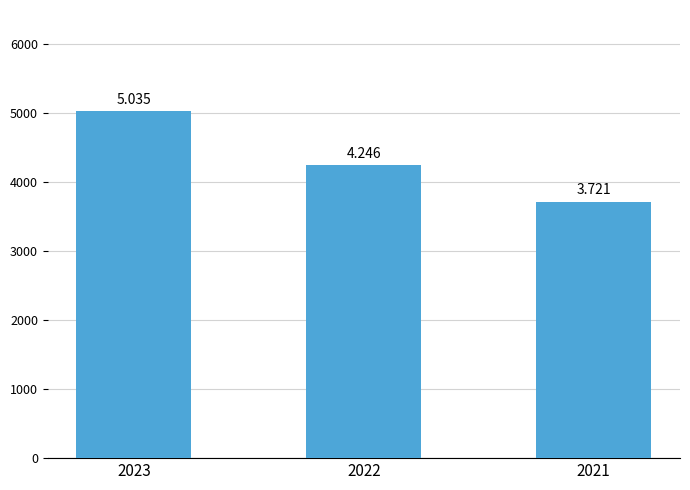

Are the bars horizontal?

No